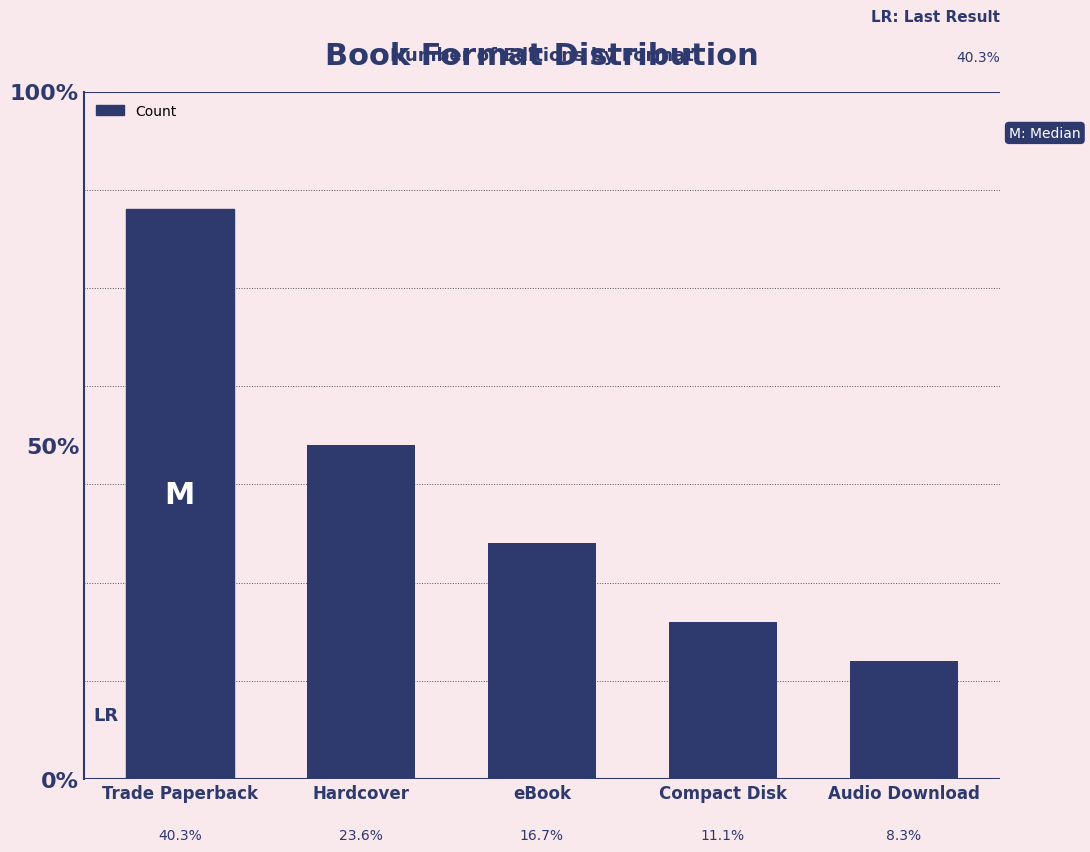

Are the bars grouped side by side (vs. stacked)?

No